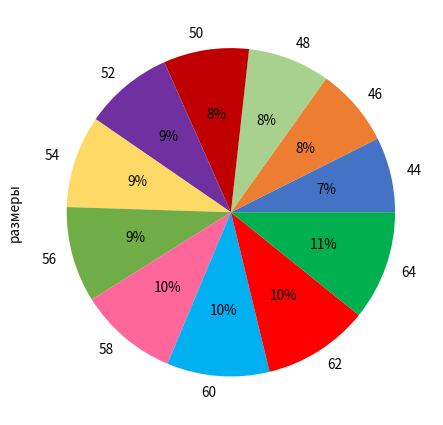

Is there a majority slice in this chart?

No